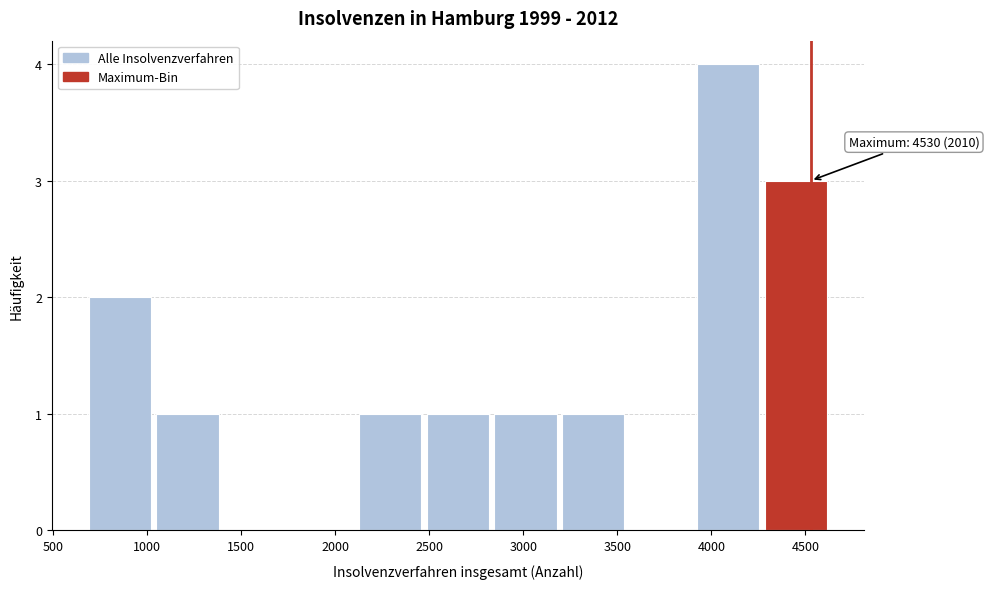

Which range on the x-axis has the tallest bar?

3900 to 4250